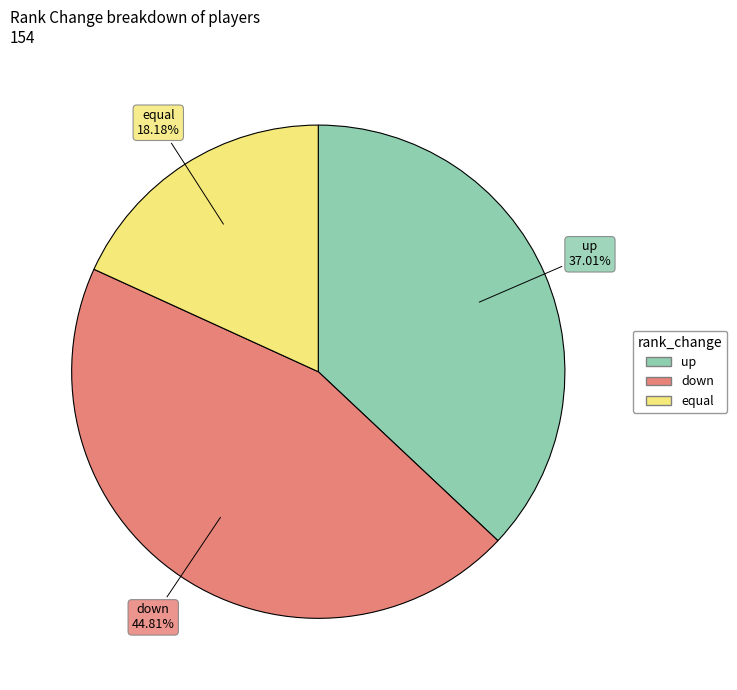

How much of the chart is everything except down?

55.2%